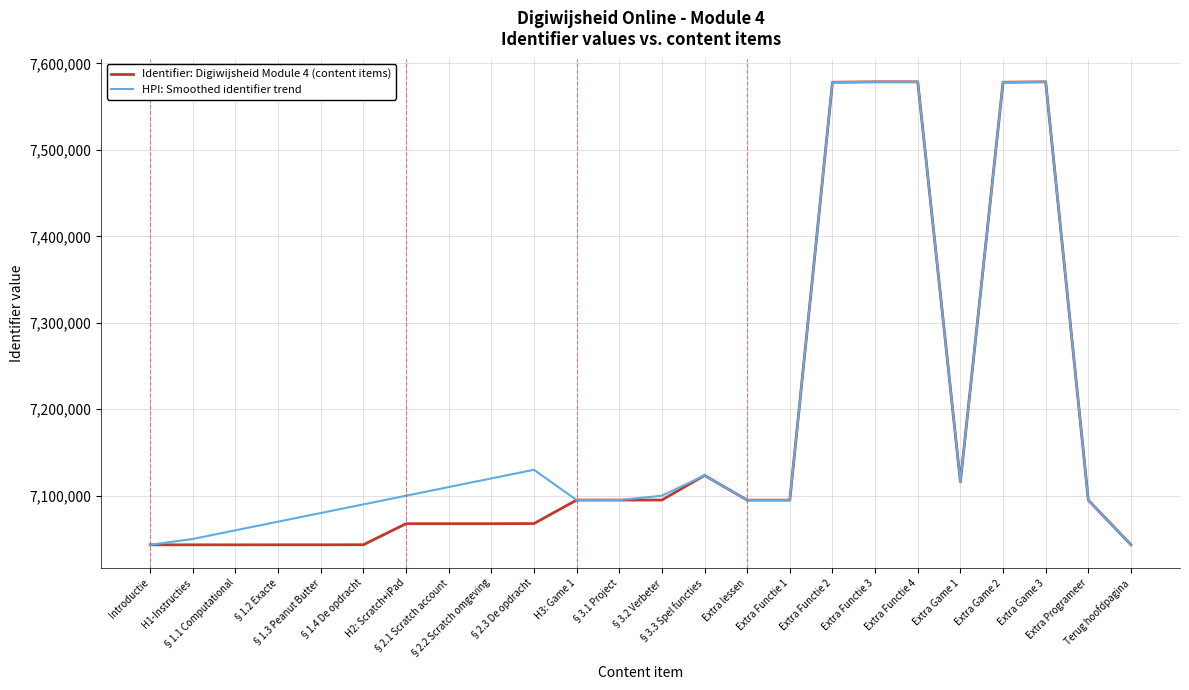

What is the maximum value for HPI: Smoothed identifier trend?

7578658